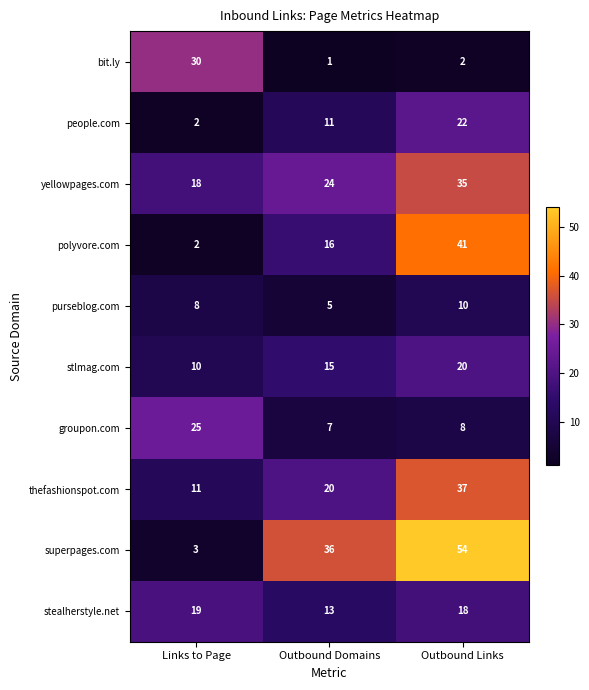

Rank the series by their maximum value, from highest to lowest.

superpages.com, polyvore.com, thefashionspot.com, yellowpages.com, bit.ly, groupon.com, people.com, stlmag.com, stealherstyle.net, purseblog.com